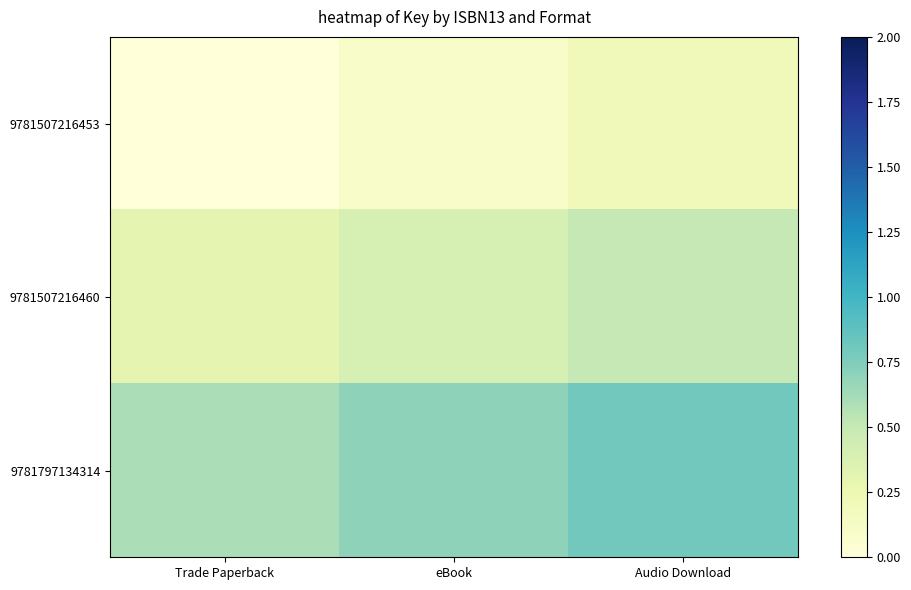

At Audio Download, list the series in order from smallest to largest.

9781507216453, 9781507216460, 9781797134314